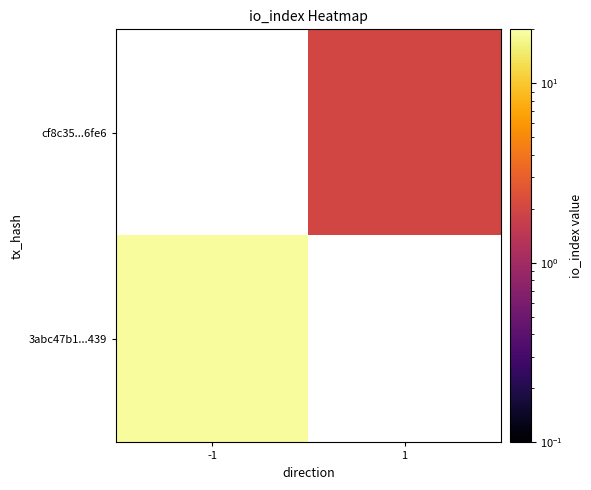

Count the number of data series in this chart.

2